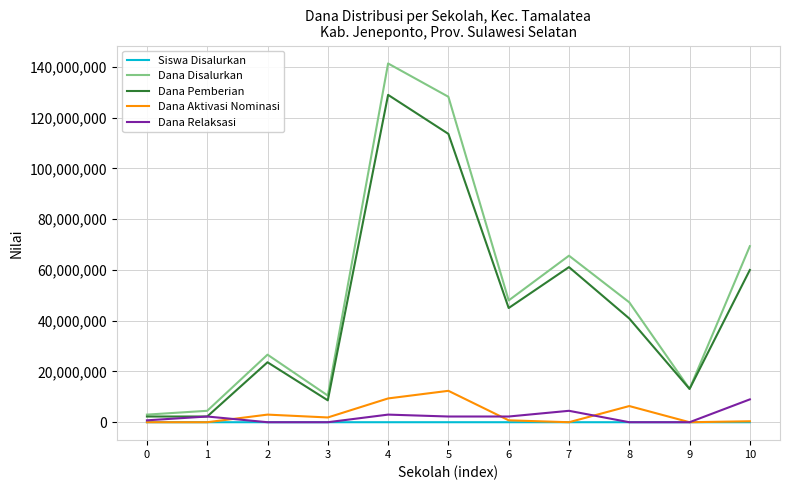

True or false: Dana Relaksasi has more than 0 interior local peaks.

True